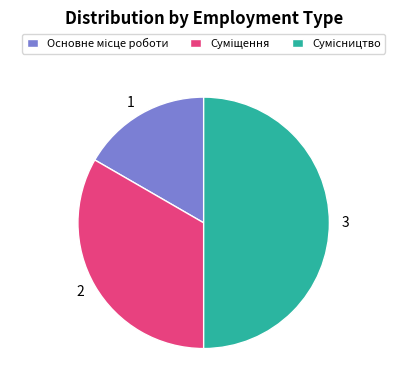

Count the number of slices in the pie.

3